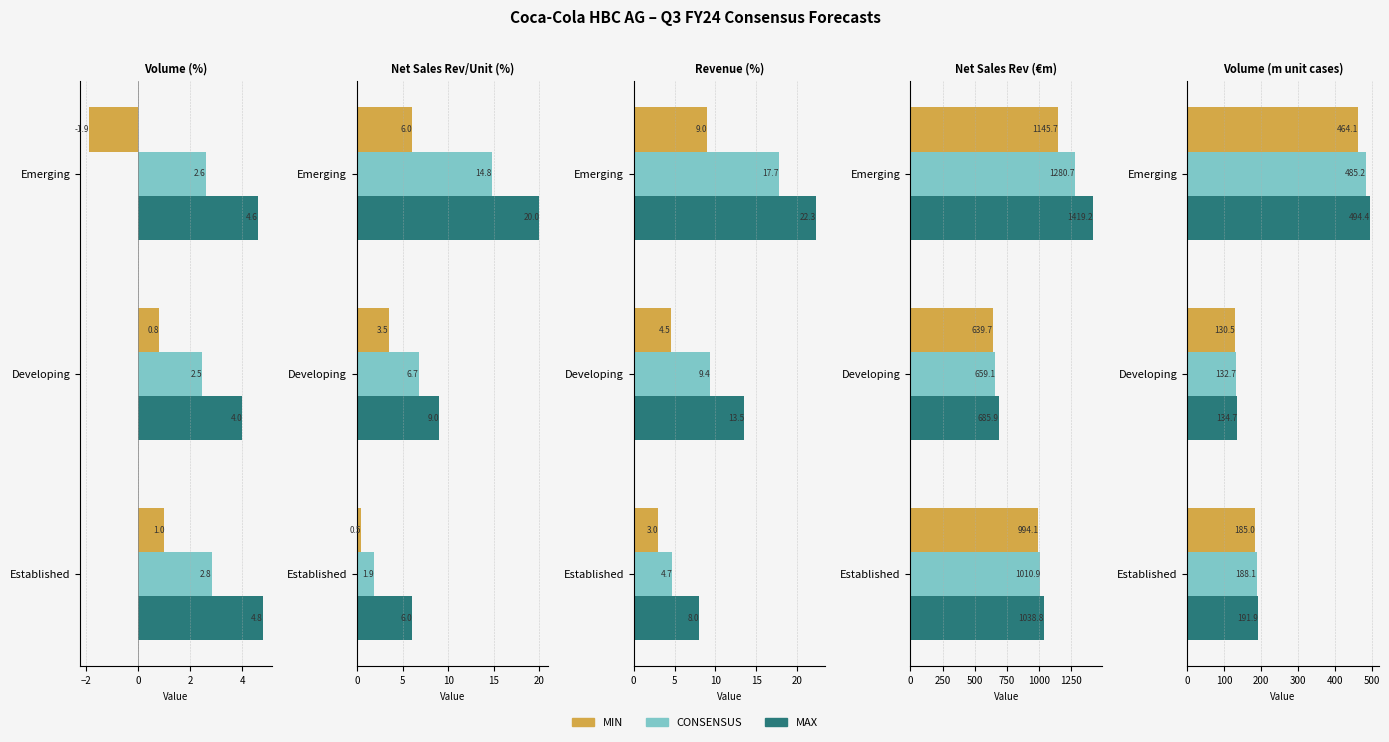

At how many categories does at least one series exceed 389?

1